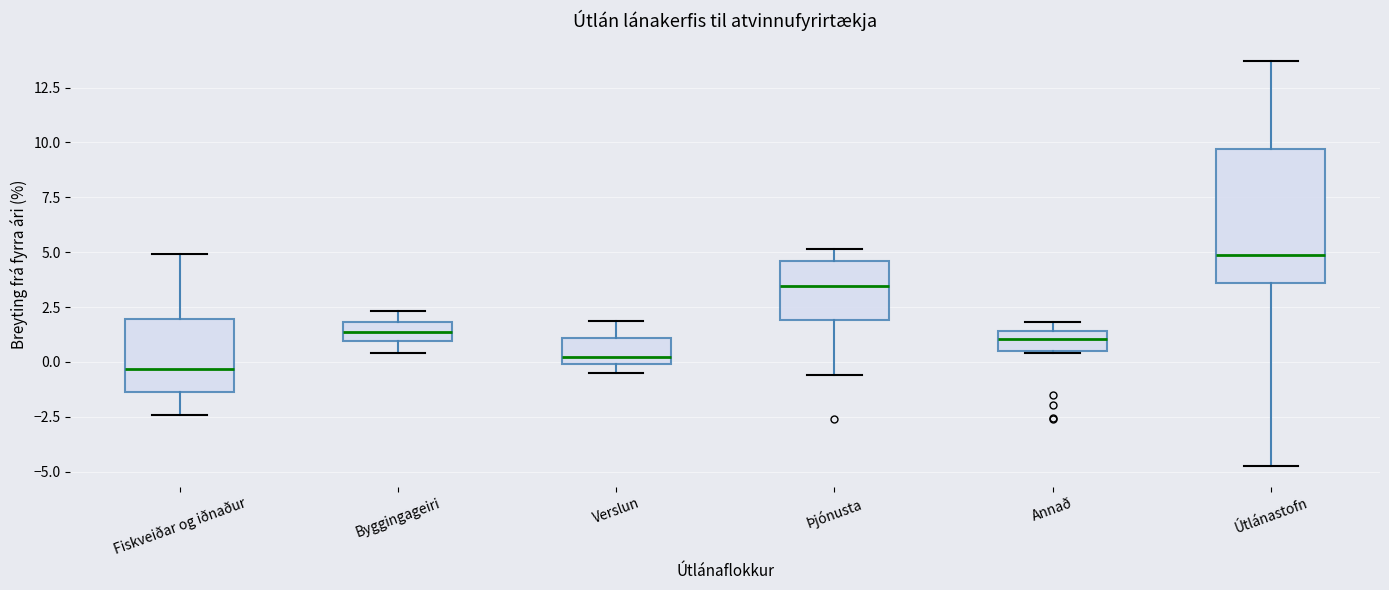

Reading left to right, transcribe this box plot: for each box, give where its median line is, the range the box spans, and where its two whiskers end, as read against the y-axis. The values are not printed on the chart, so give them approximately, as read against the axis.

Fiskveiðar og iðnaður: median -0.5, box -1.5 to 2.0, whiskers -2.5 to 5.0
Byggingageiri: median 1.5, box 1.0 to 2.0, whiskers 0.5 to 2.5
Verslun: median 0.0 (just above the box's lower edge), box 0.0 to 1.0, whiskers -0.5 to 2.0
Þjónusta: median 3.5, box 2.0 to 4.5, whiskers -0.5 to 5.0
Annað: median 1.0, box 0.5 to 1.5, whiskers 0.5 to 2.0
Útlánastofn: median 5.0, box 3.5 to 9.5, whiskers -4.5 to 13.5